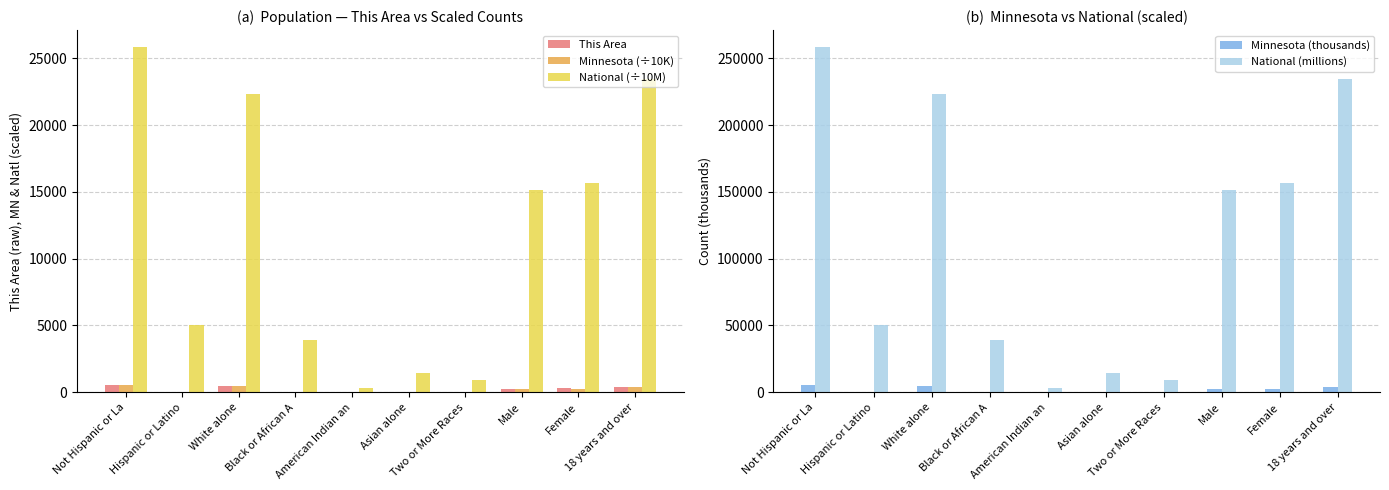

The value of National (millions) at 18 years and over is 234564.1. True or false?

True